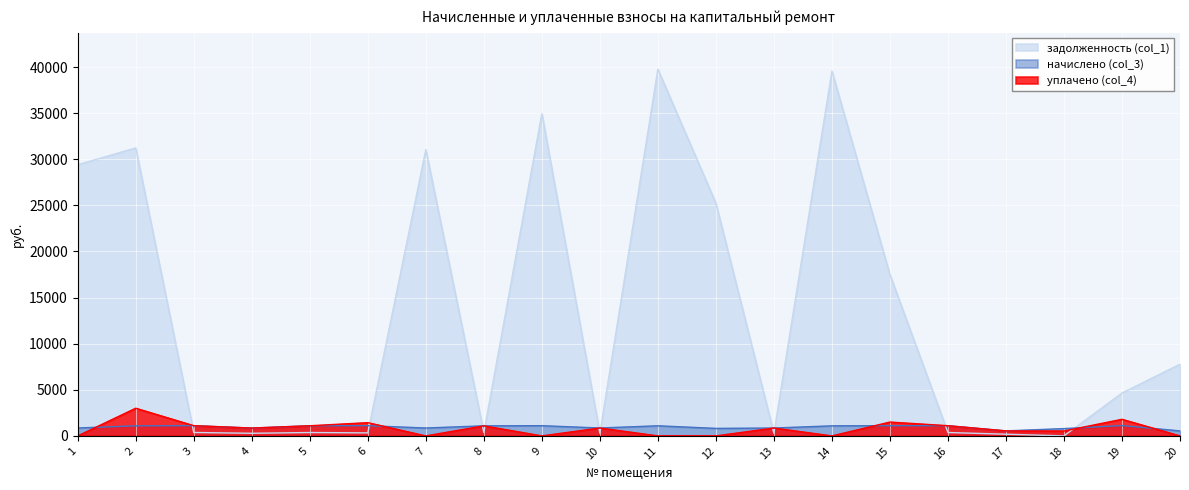

In начислено (col_3), how many points are higher than both neighbors (excluding endpoints)?

6